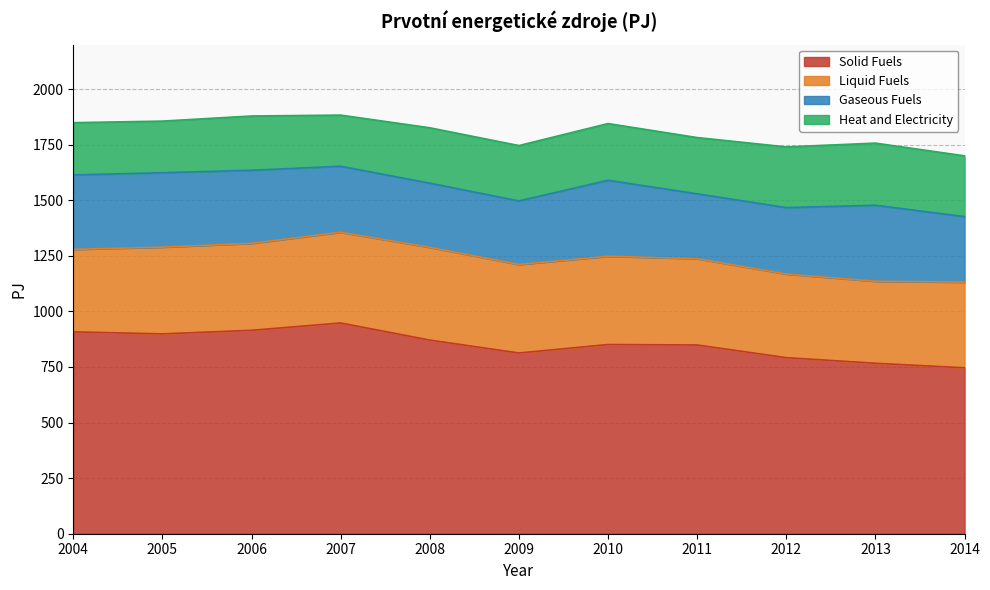

Rank the categories by Liquid Fuels value from highest to lowest.

2008, 2007, 2009, 2010, 2006, 2005, 2011, 2014, 2012, 2004, 2013